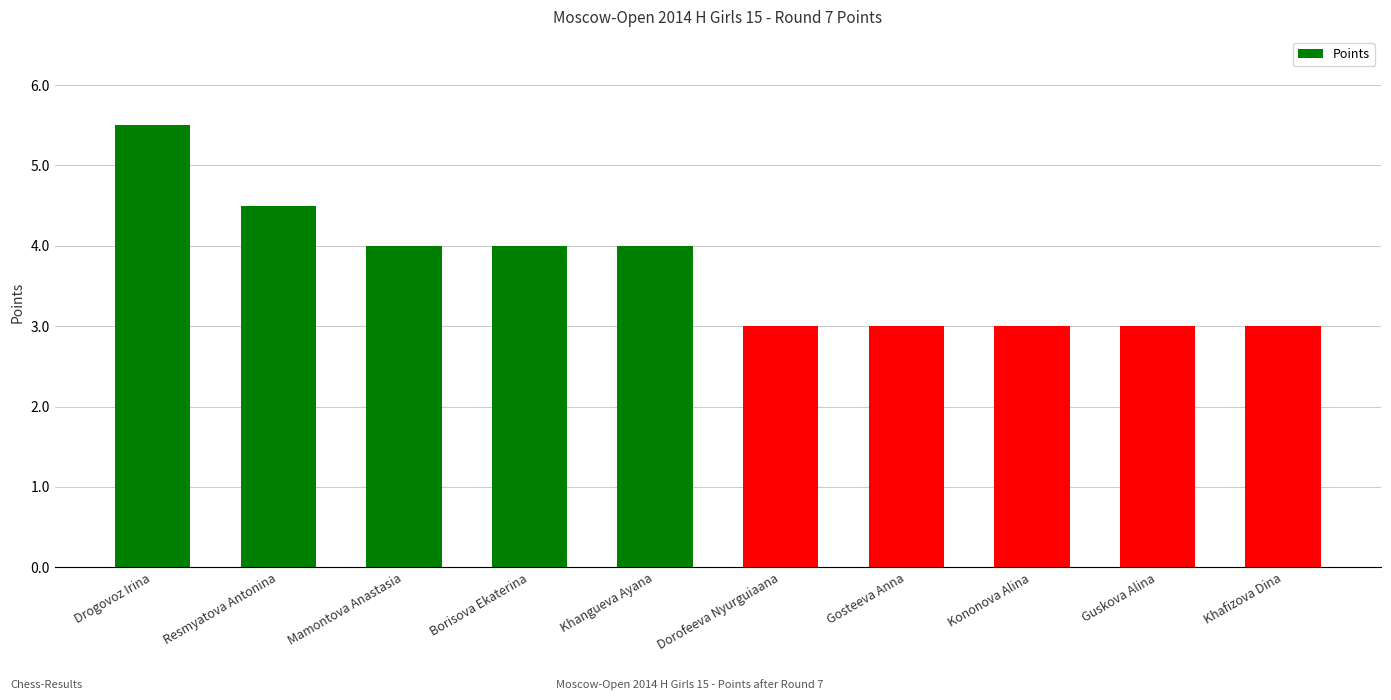

At which label does the data first exceed 4?

Drogovoz Irina